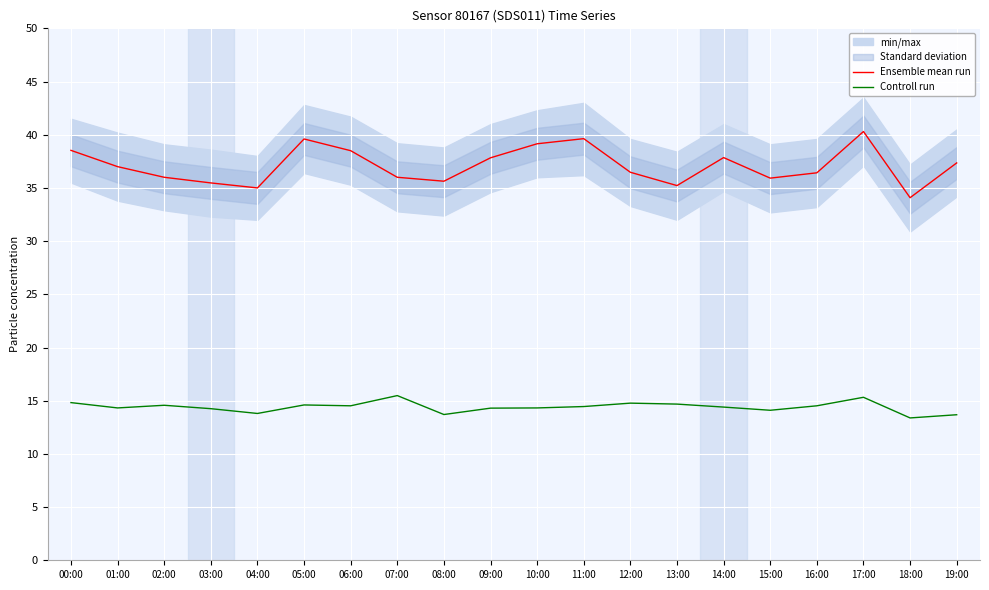

What is the average value of the Controll run series?

14.4